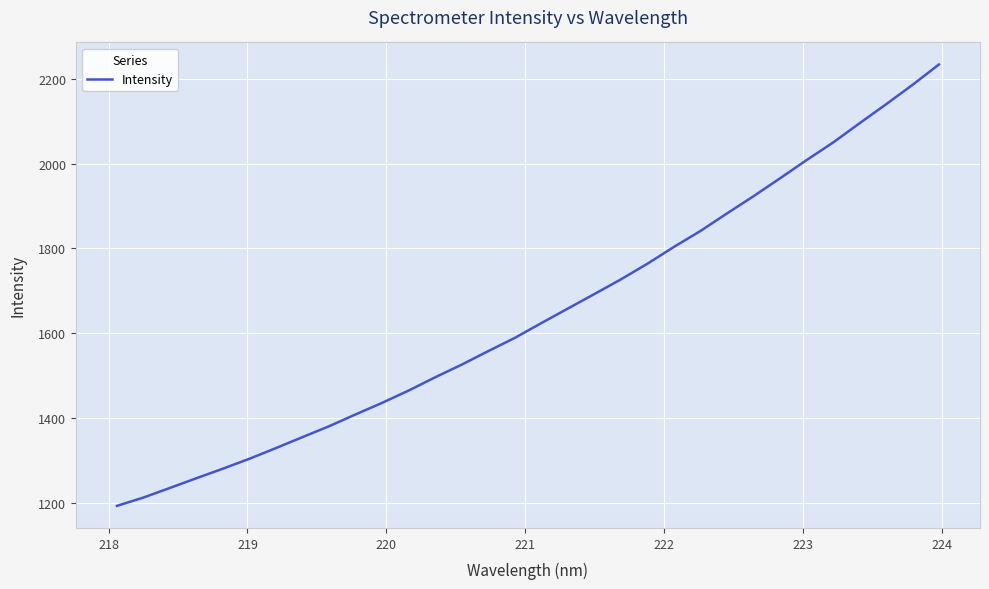

What is the greatest value displayed?

2234.1